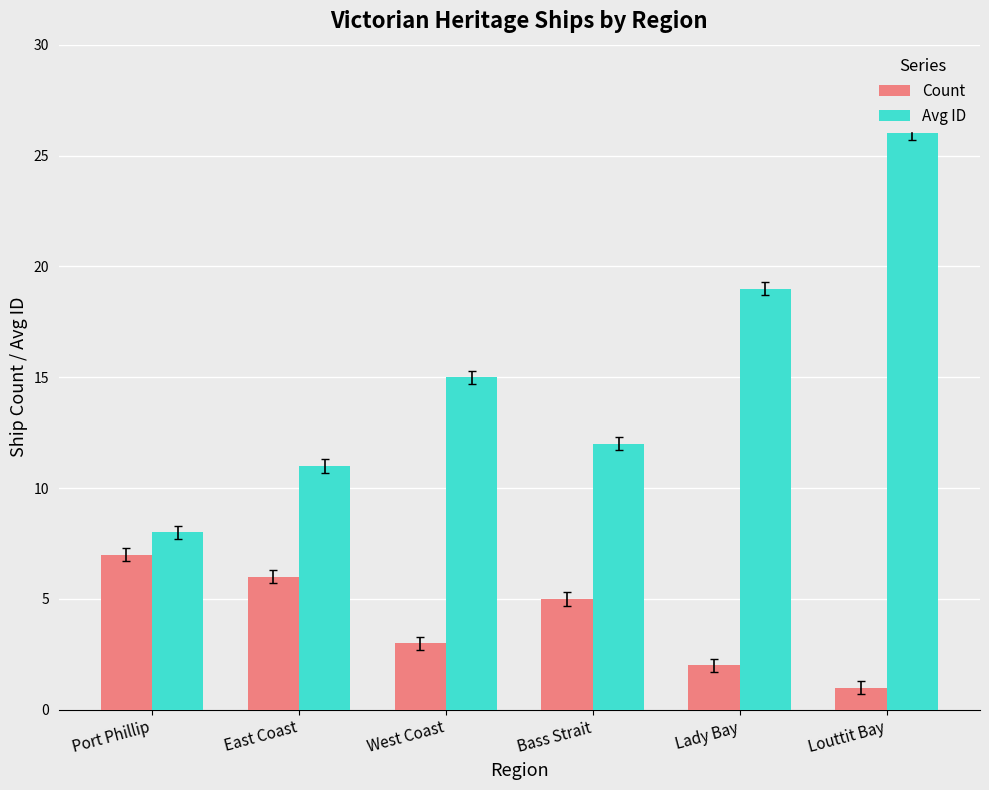

What is the value of the Avg ID bar at the 3rd from the left?

15